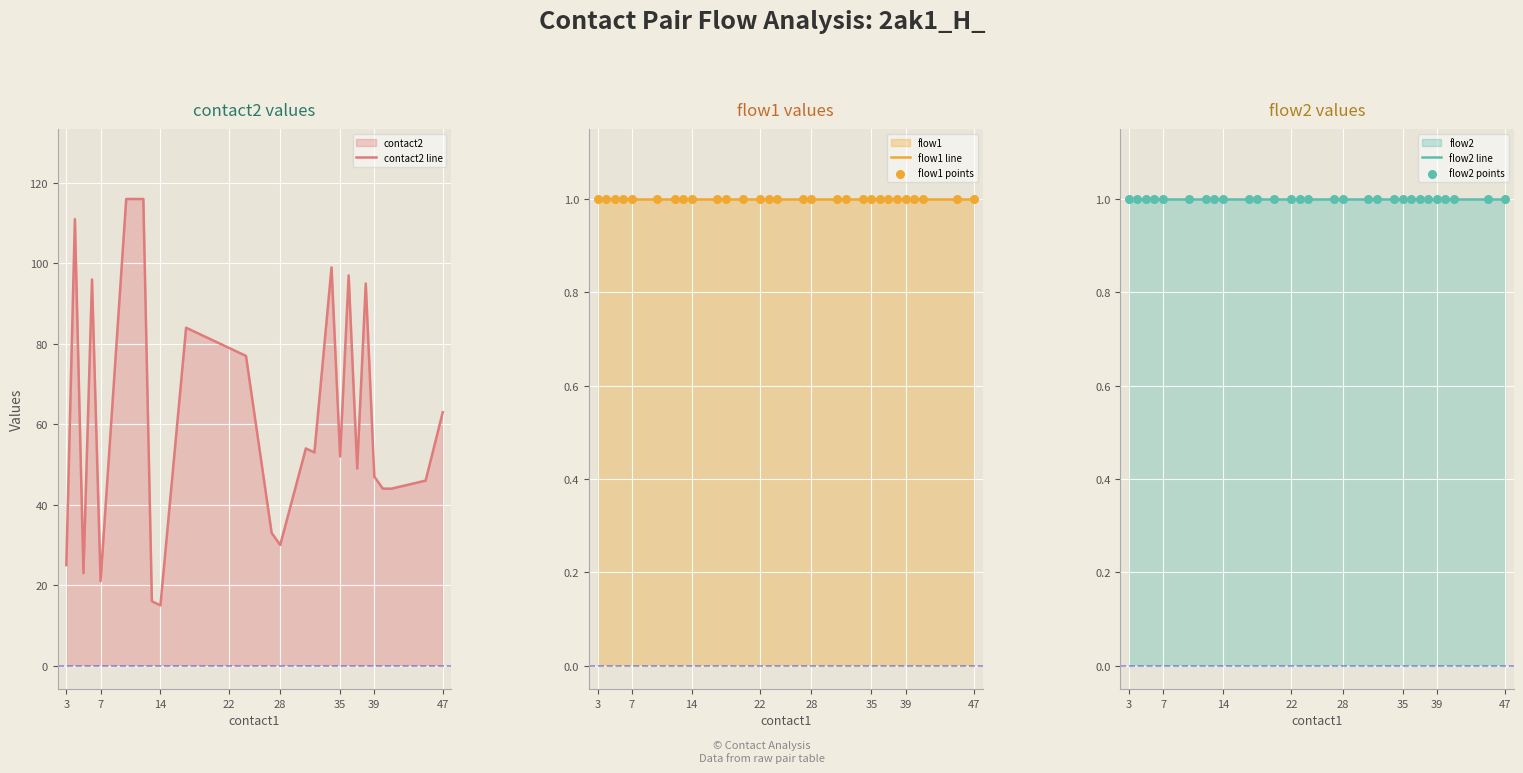

True or false: contact2 line has a value of 70 at 35.

False